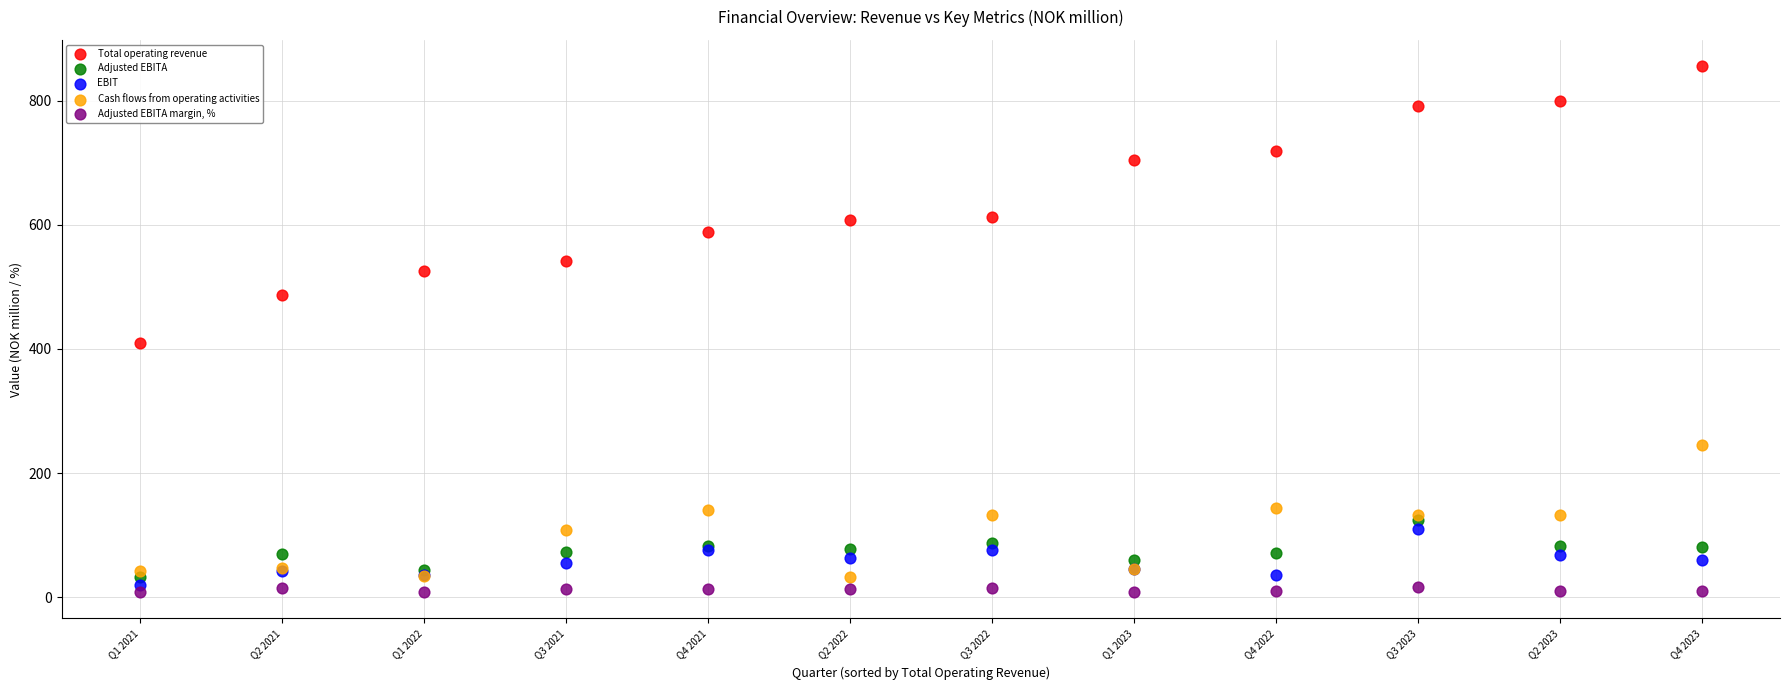

Which series has the widest spread of Y values?

Total operating revenue